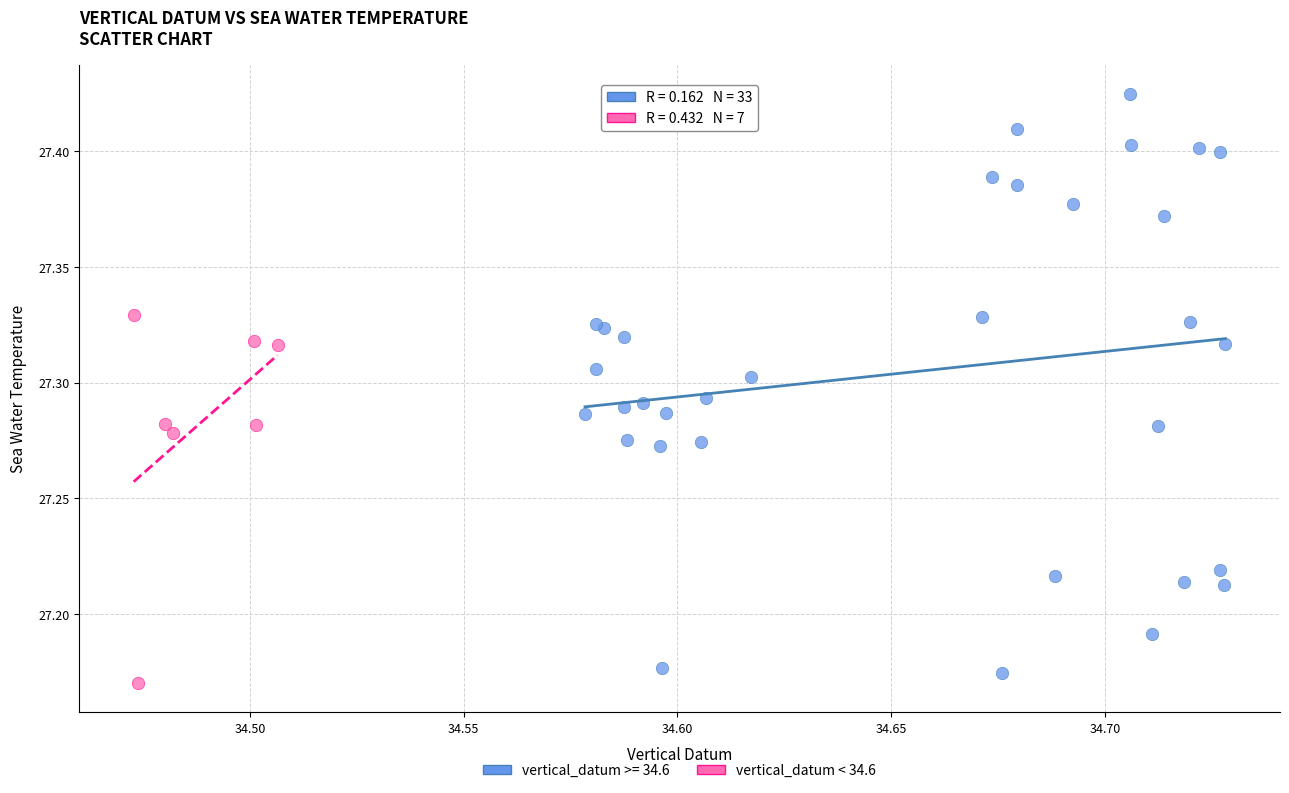

Which series has the largest Y range (max minus min)?

vertical_datum >= 34.6